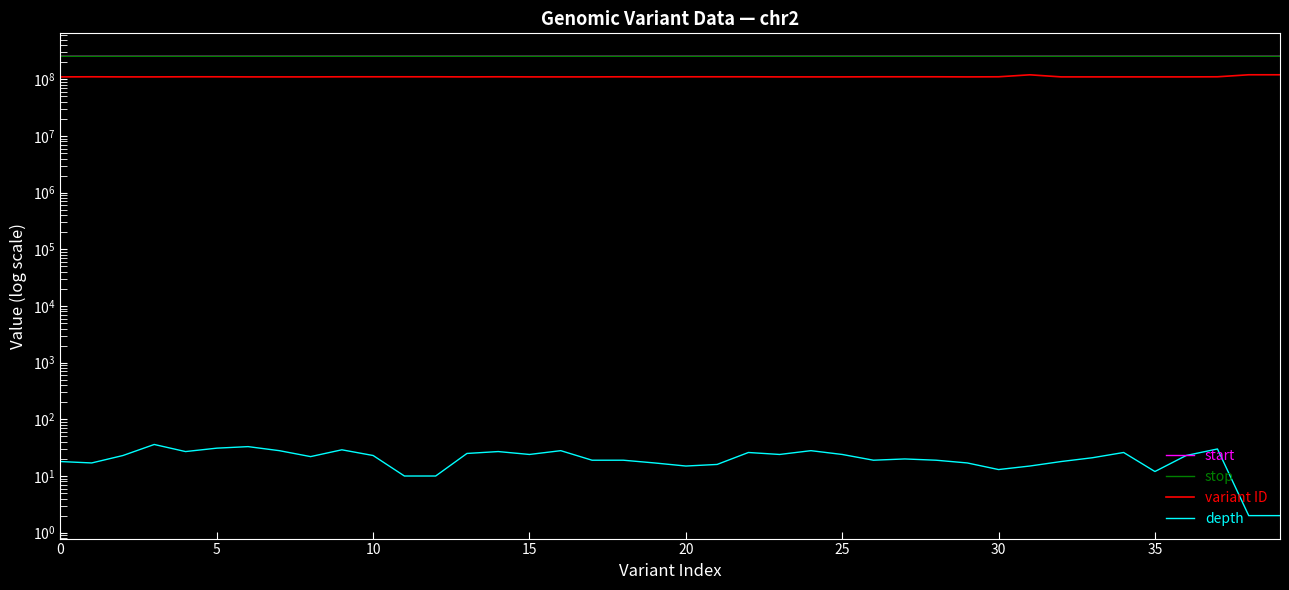

Which category has the highest value in the start series?

39